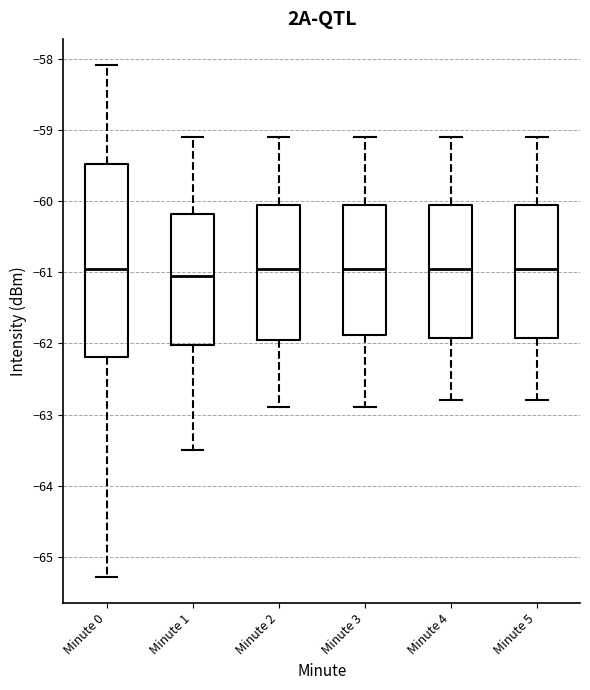

Which box is the tallest, from its lower edge to its upper edge?

Minute 0